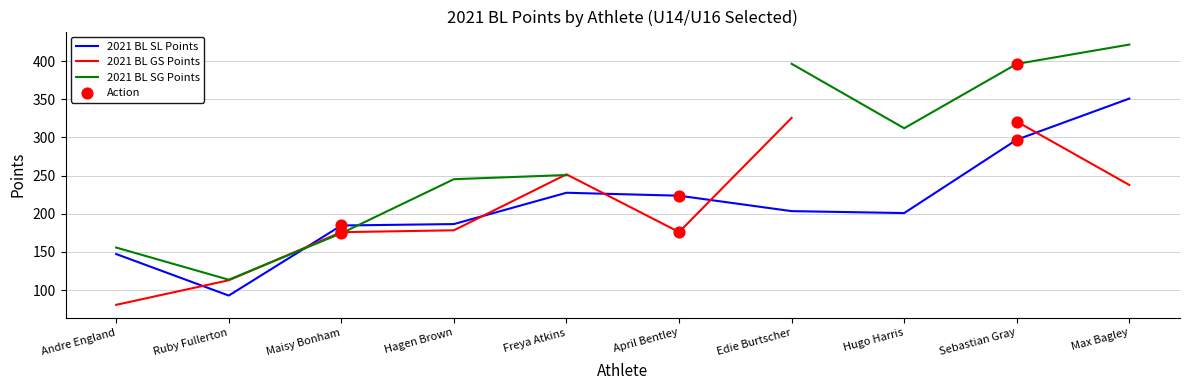

Which series reaches the maximum Y coordinate?

2021 BL SG Points